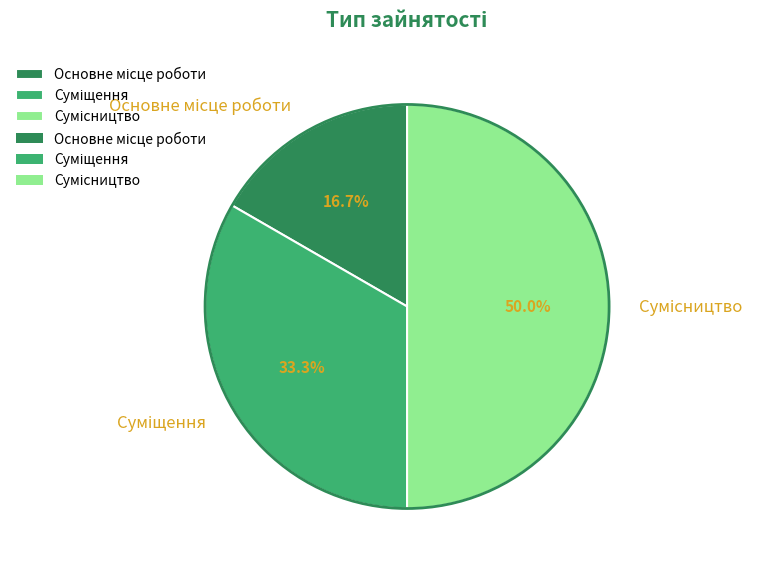

How many slices are in this pie chart?

3